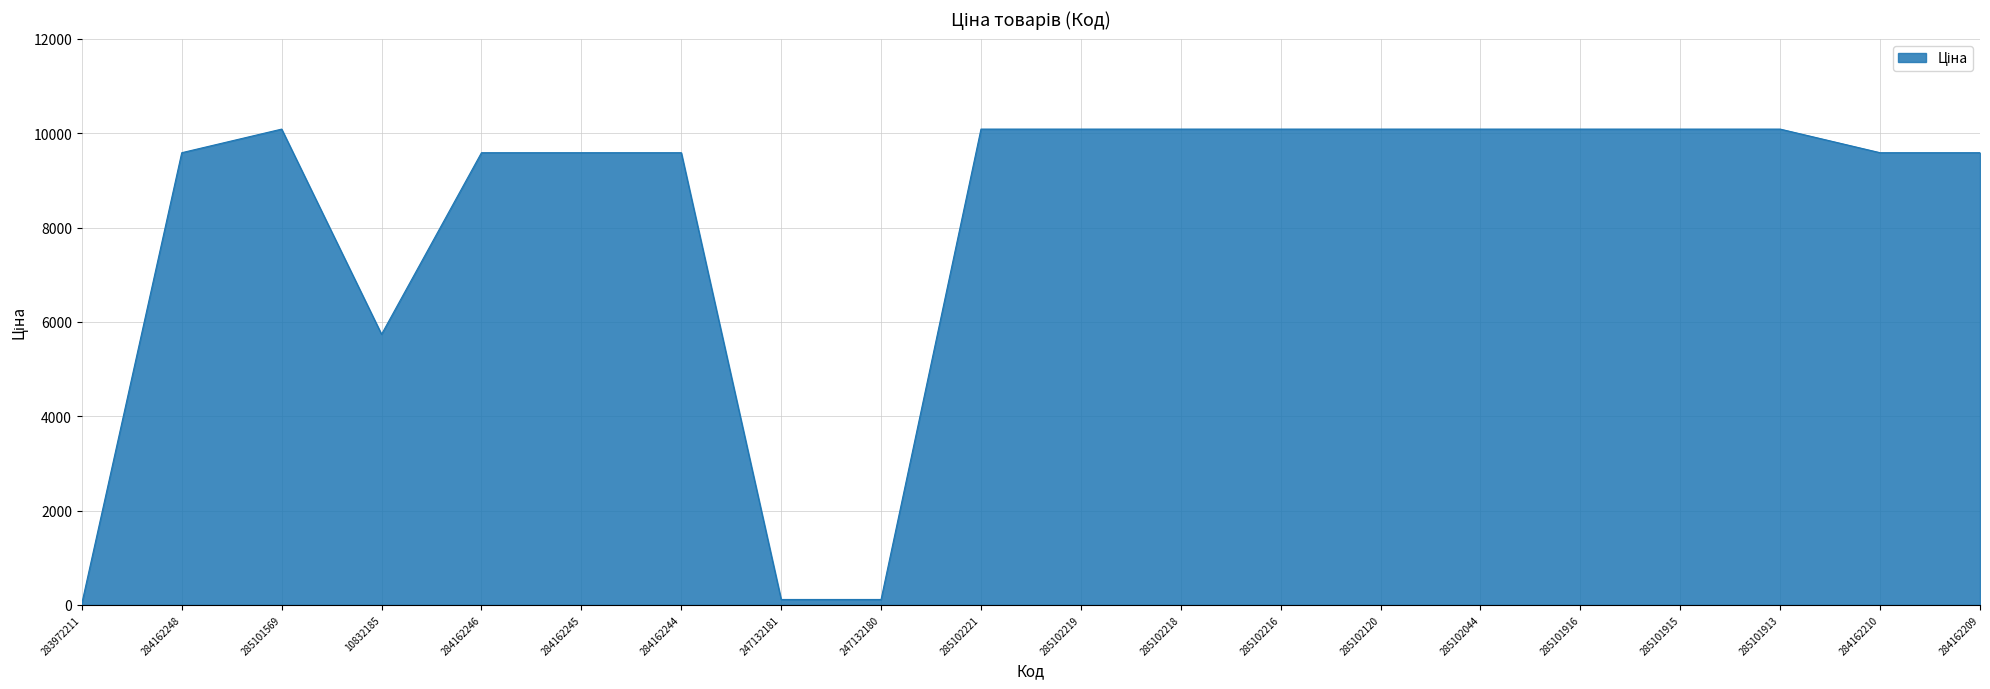

What is the difference between the values at 285102219 and 284162210?

500.4